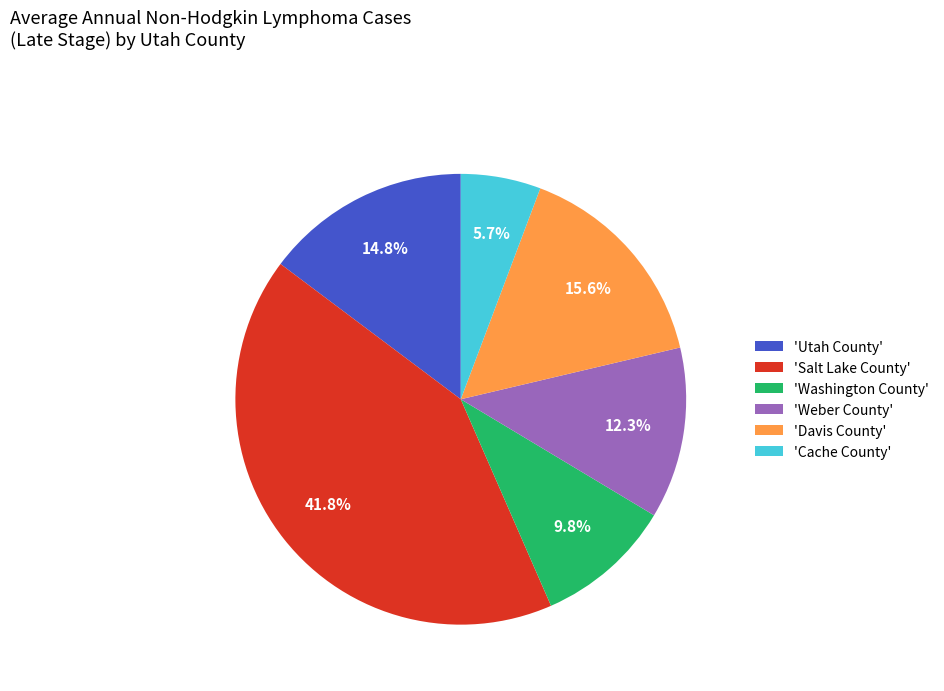

How many segments does this pie chart have?

6